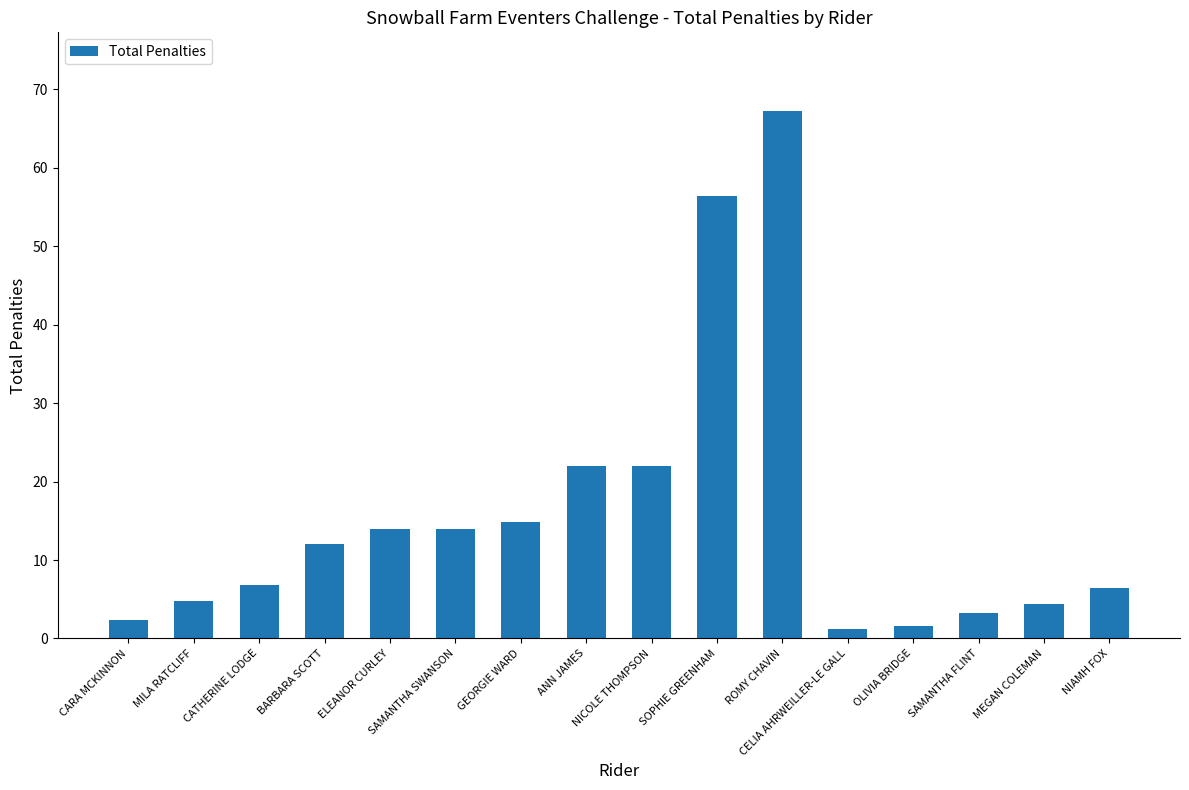

Does the chart contain stacked bars?

No